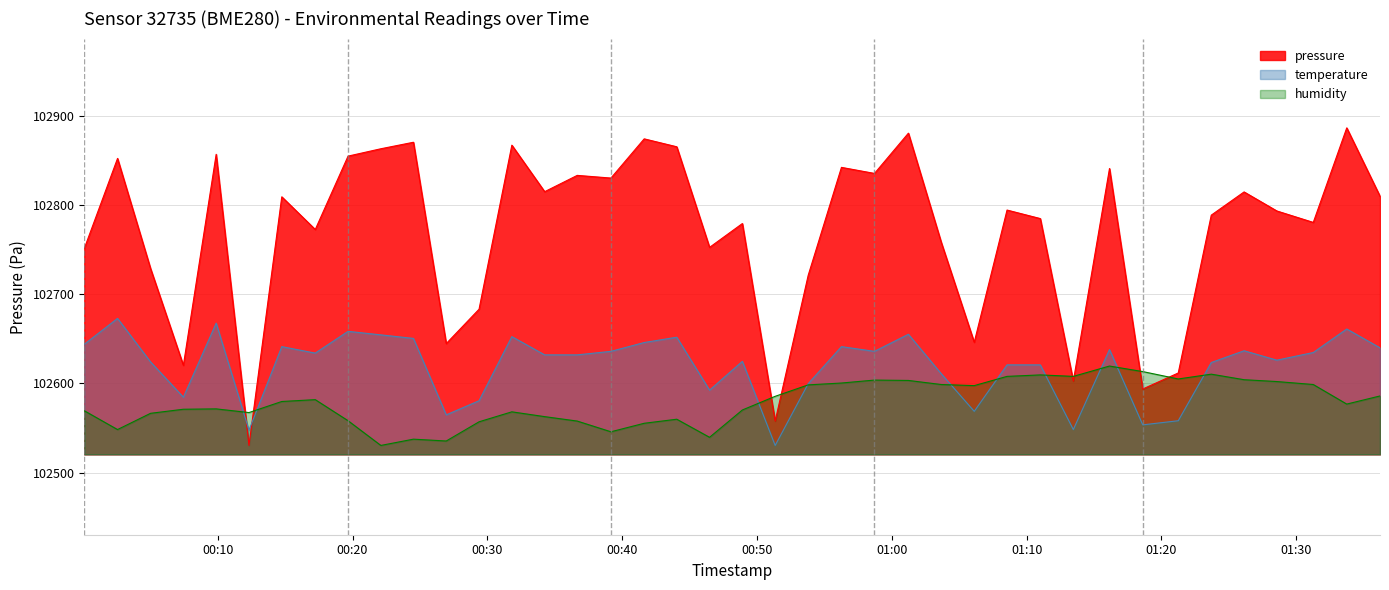

What is the maximum value for temperature?

102672.9